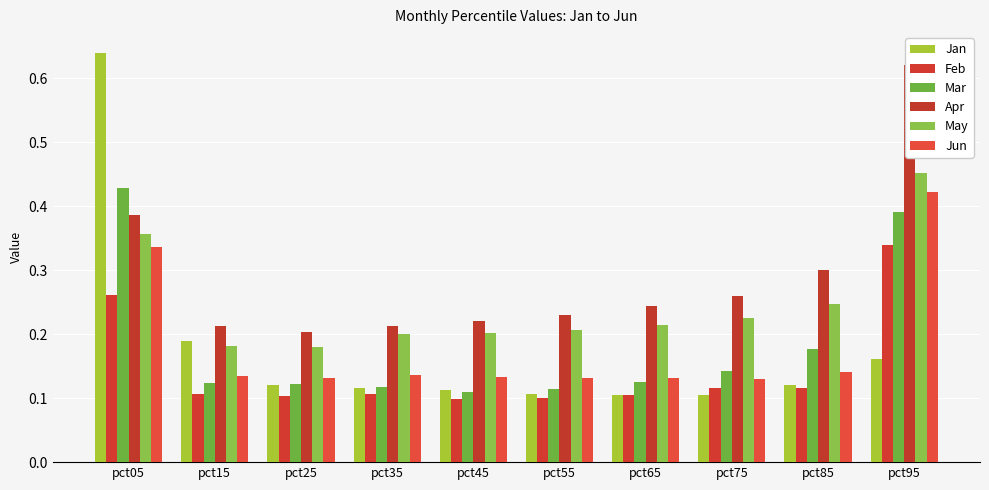

Between pct15 and pct05, which is larger?

pct05